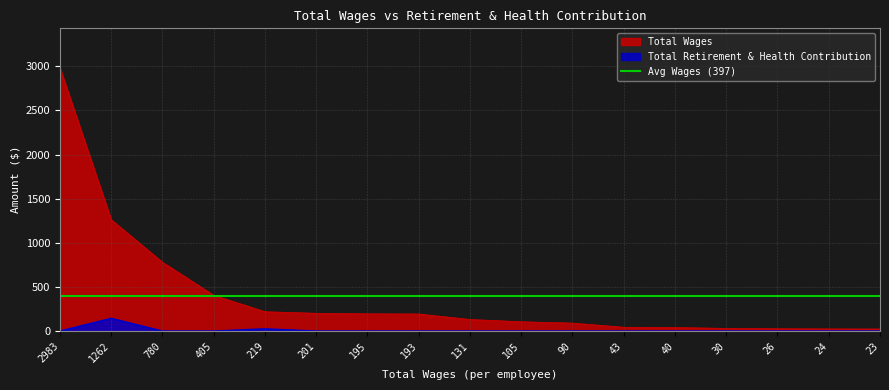

What is the maximum value for Total Retirement & Health Contribution?

144